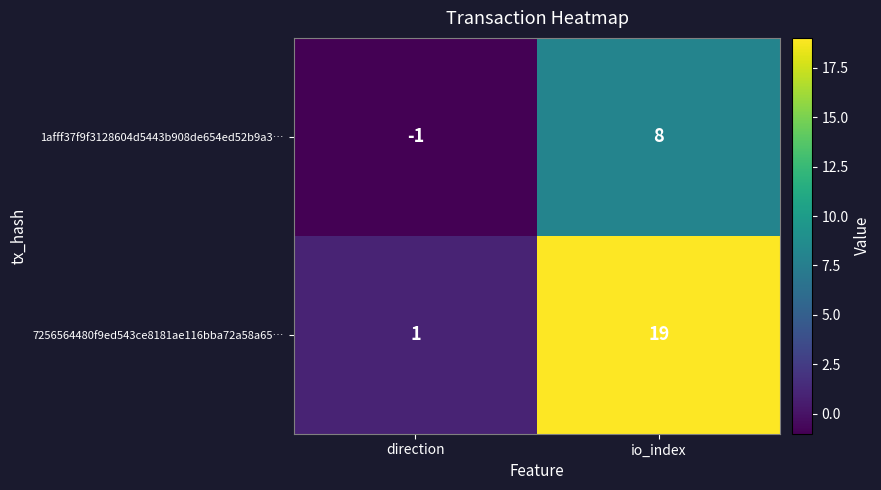

At which label is 1afff37f9f3128604d5443b908de654ed52b9a3… closest to 3?

direction